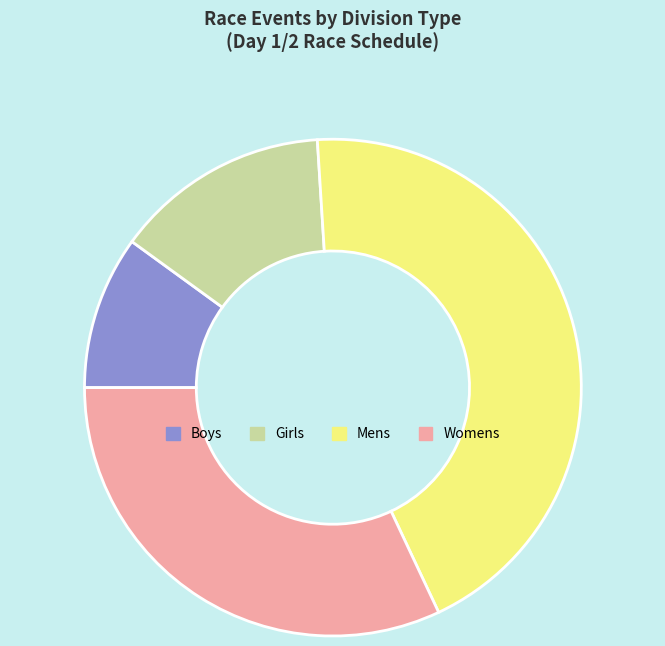

Is it true that Girls is 23% of the pie?

False